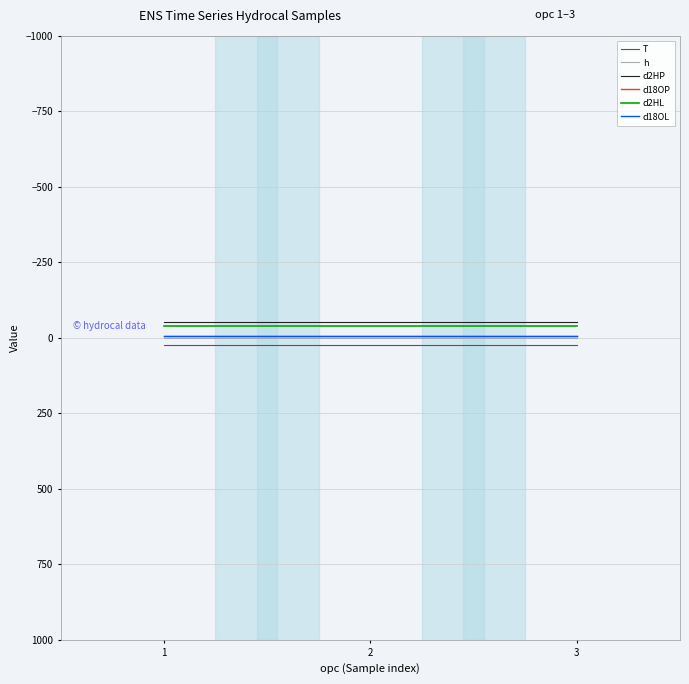

Is the value of d2HL at 1 greater than the value of T at 1?

No